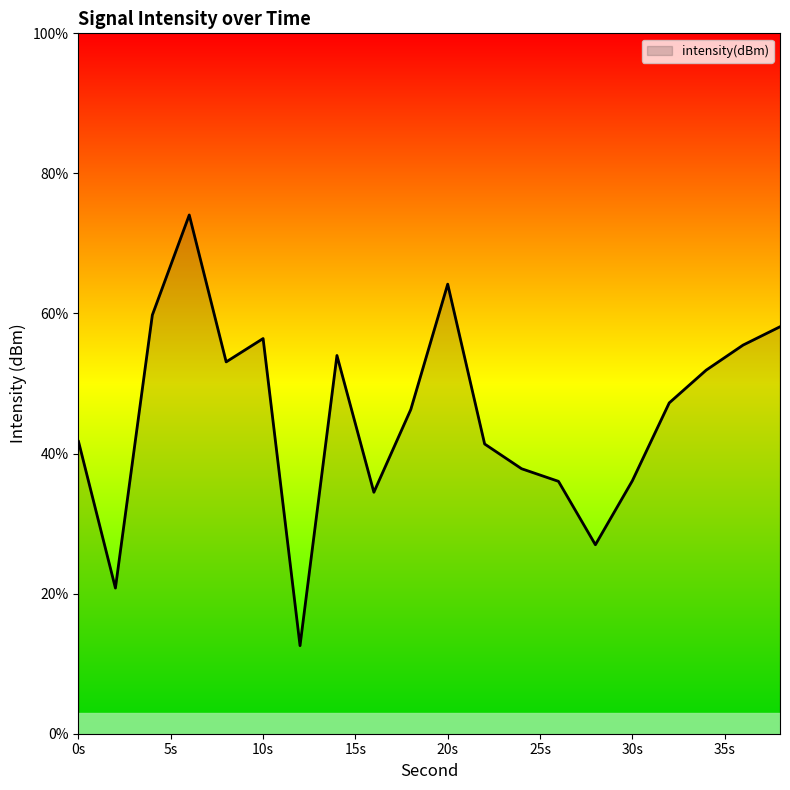

What is the maximum value shown in the chart?

74.1